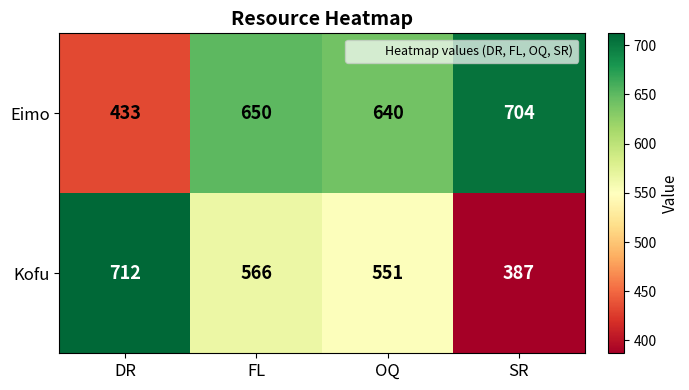

Reading left to right, transcribe all the data shown in this chart.

Eimo: DR=433	FL=650	OQ=640	SR=704
Kofu: DR=712	FL=566	OQ=551	SR=387